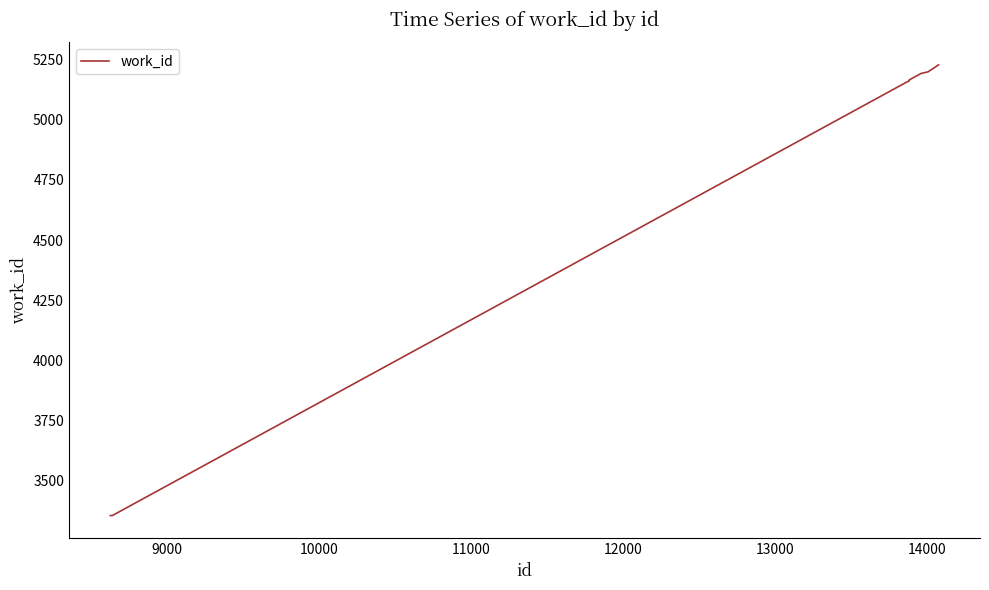

What is the greatest value displayed?

5228